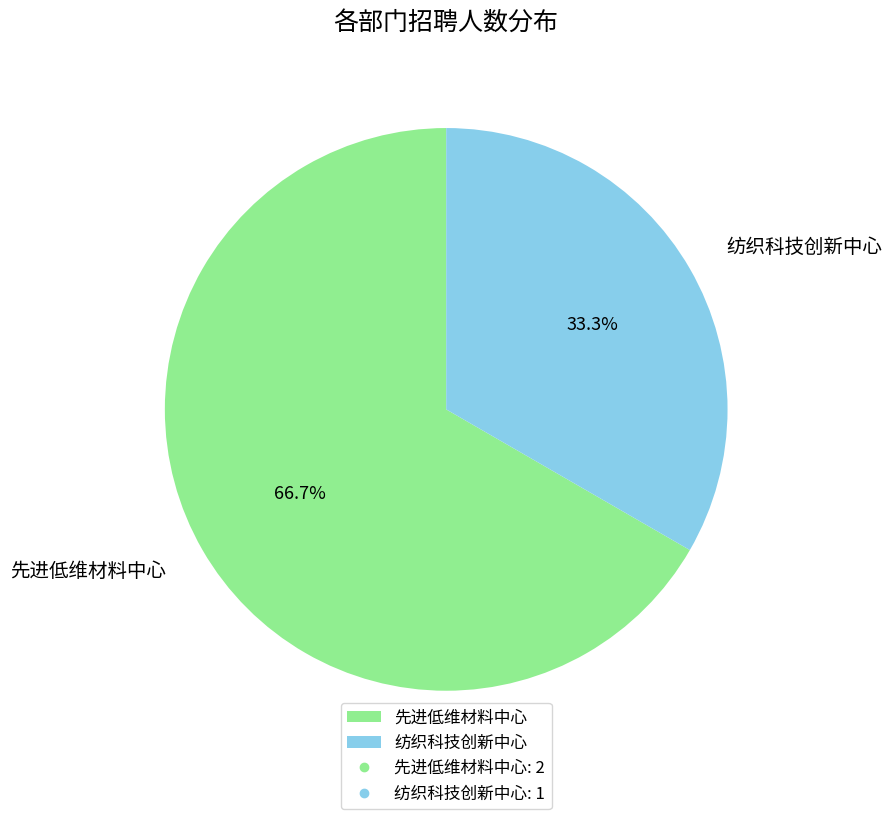

To the nearest percent, what is the average slice percentage?

50%